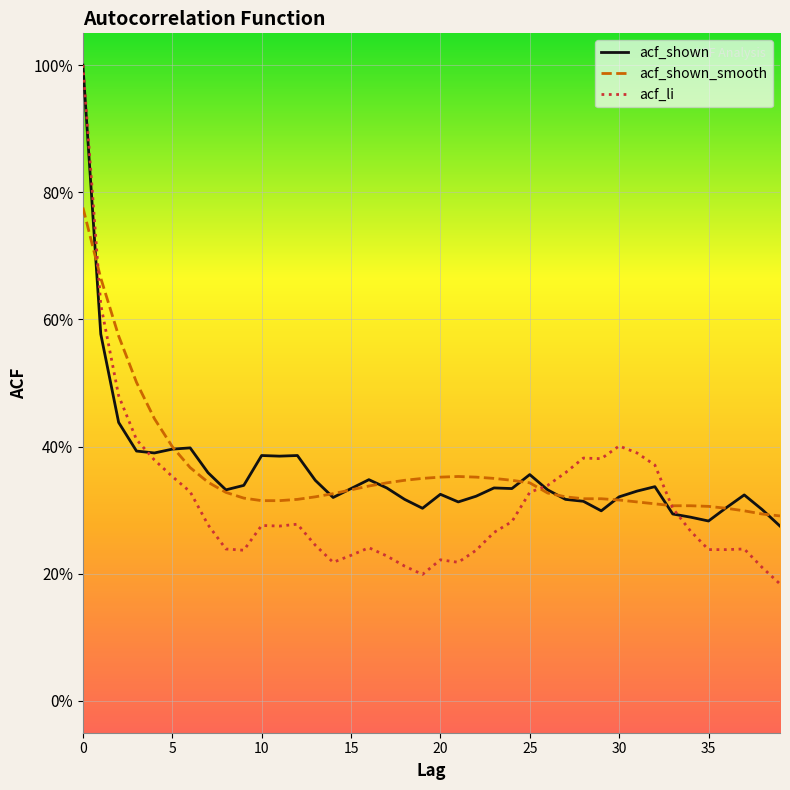

What are all the series names shown in the legend?

acf_shown, acf_shown_smooth, acf_li